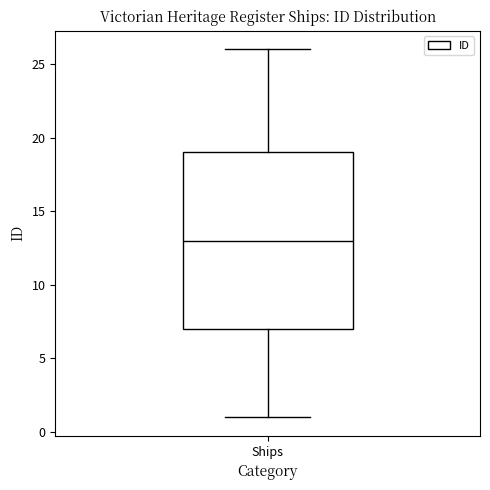

Read this box plot against the y-axis: the position of the median line, the range covered by the box, and the ends of both whiskers. The values are not printed on the chart, so give them approximately, as read against the axis.

median 13, box 7 to 19, whiskers 1 to 26